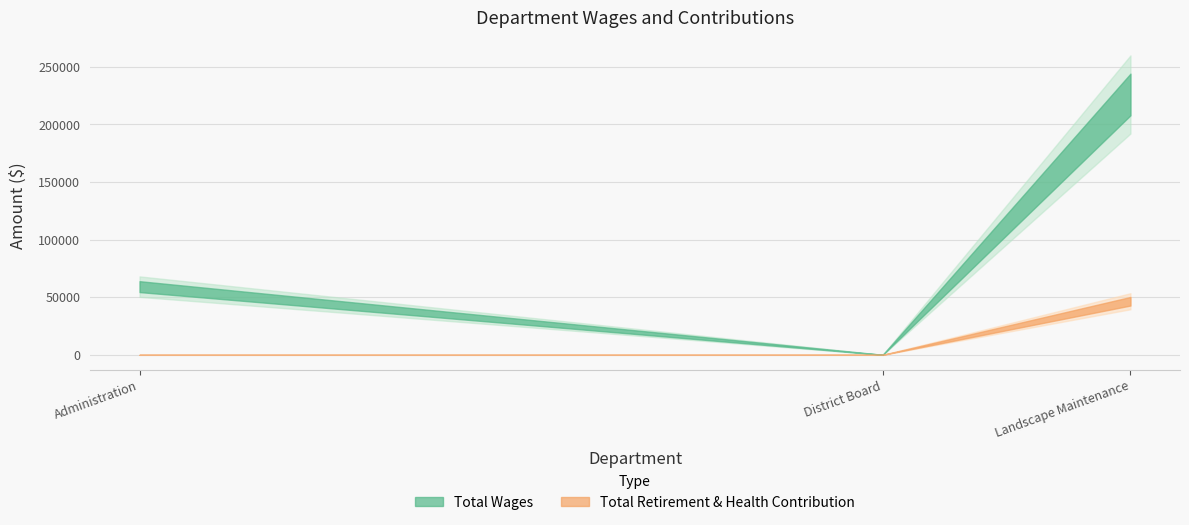

What is the average value of the Total Wages series?

95030